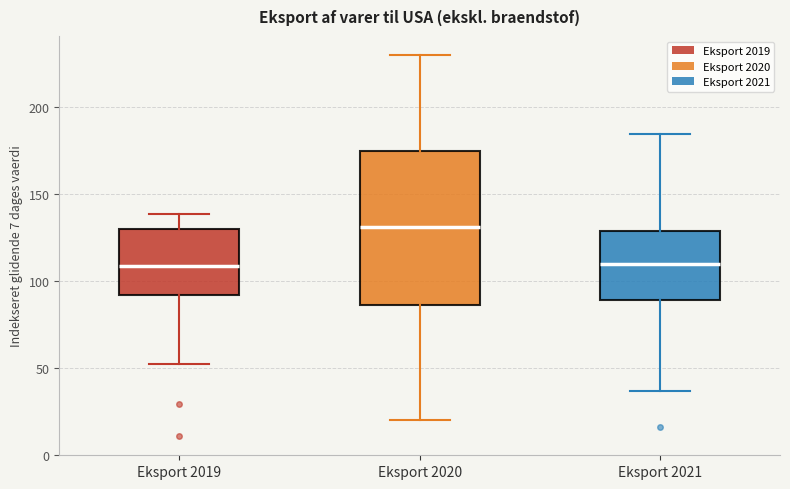

Where does the upper whisker of the box for Eksport 2019 end on the y-axis? The values are not printed on the chart, so give them approximately, as read against the axis.

140